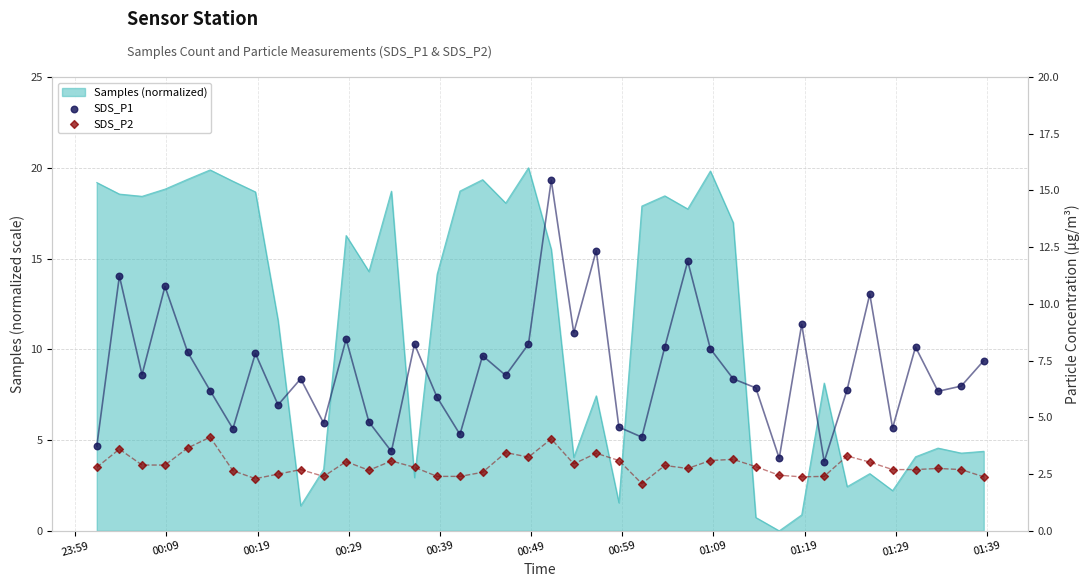

Which series reaches the minimum Y coordinate?

SDS_P2